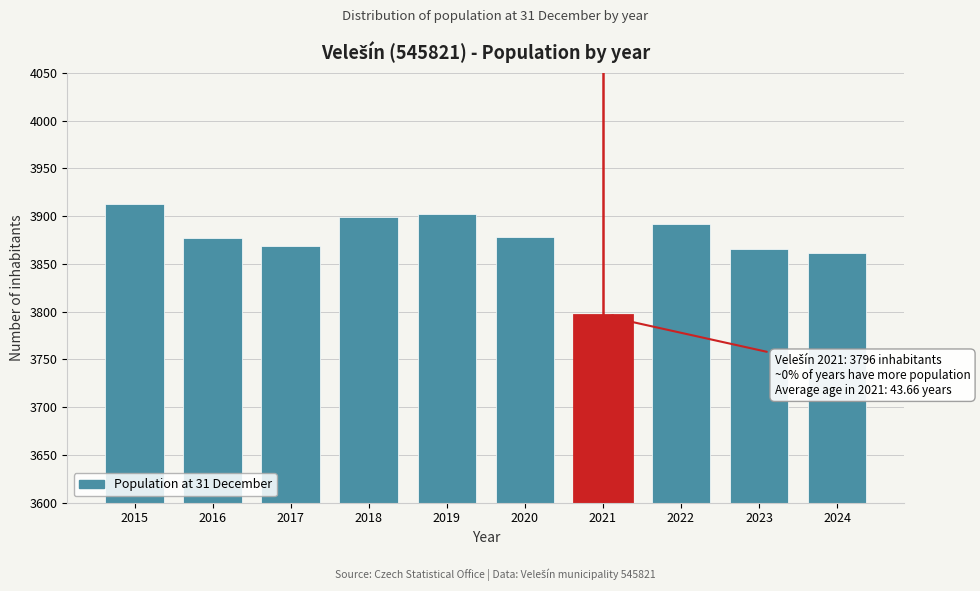

Which label corresponds to the largest value in the chart?

2015